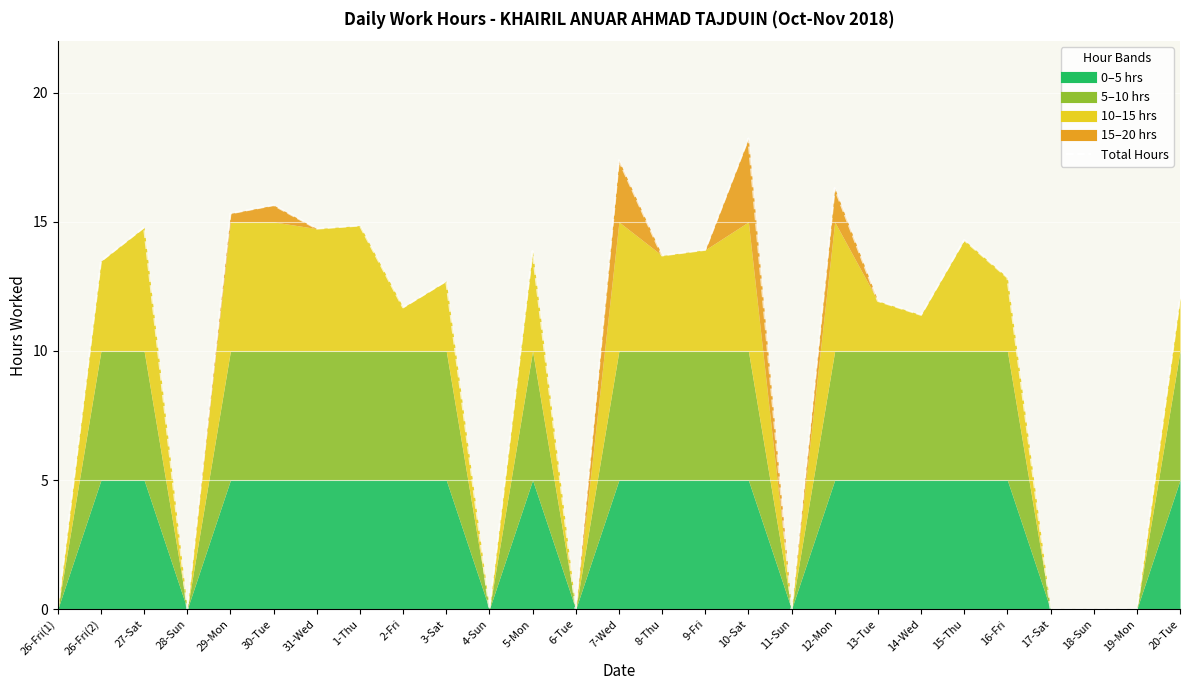

How many interior local valleys (lower than both neighbors) does the data have?

8